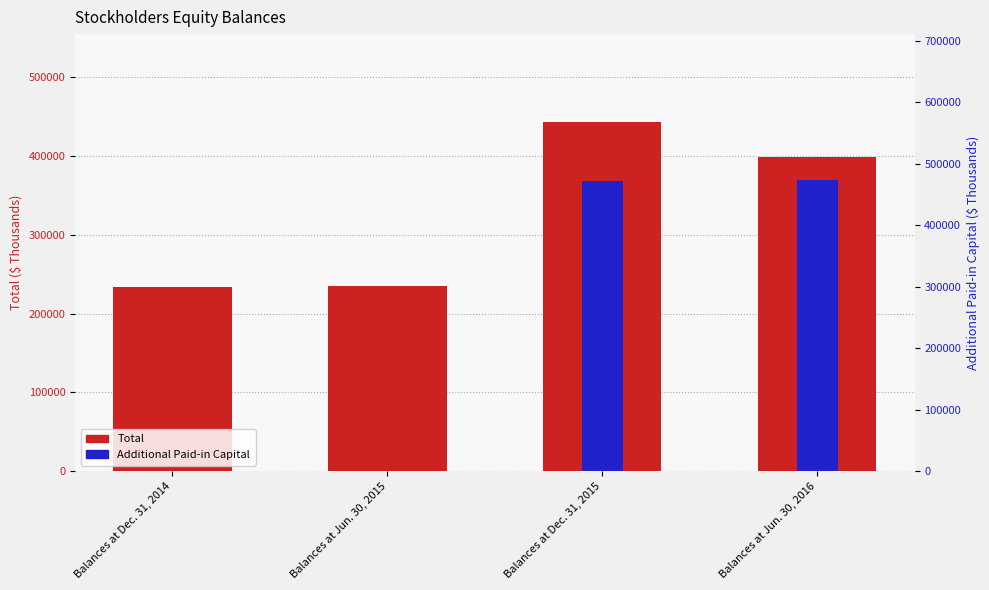

At which category does the chart reach its minimum across all series?

Balances at Dec. 31, 2014